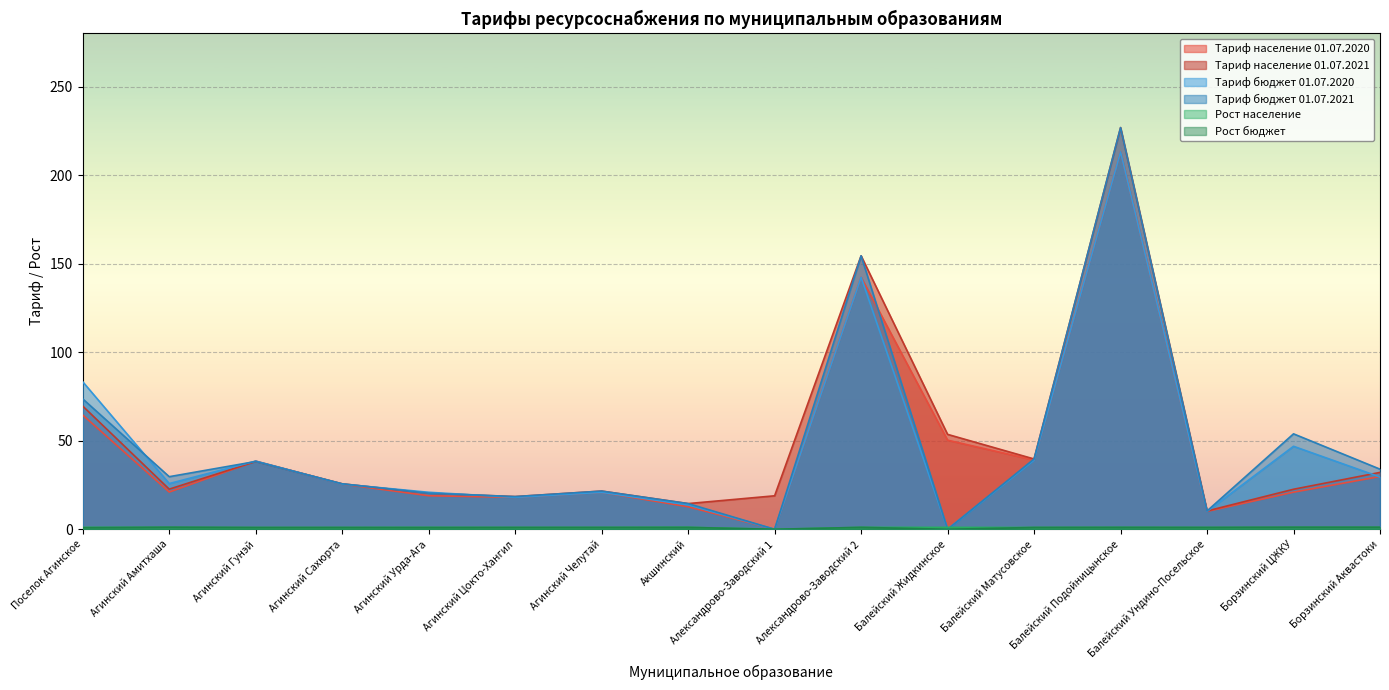

At Агинский Амитхаша, list the series in order from smallest to largest.

Рост население, Рост бюджет, Тариф население 01.07.2020, Тариф население 01.07.2021, Тариф бюджет 01.07.2020, Тариф бюджет 01.07.2021